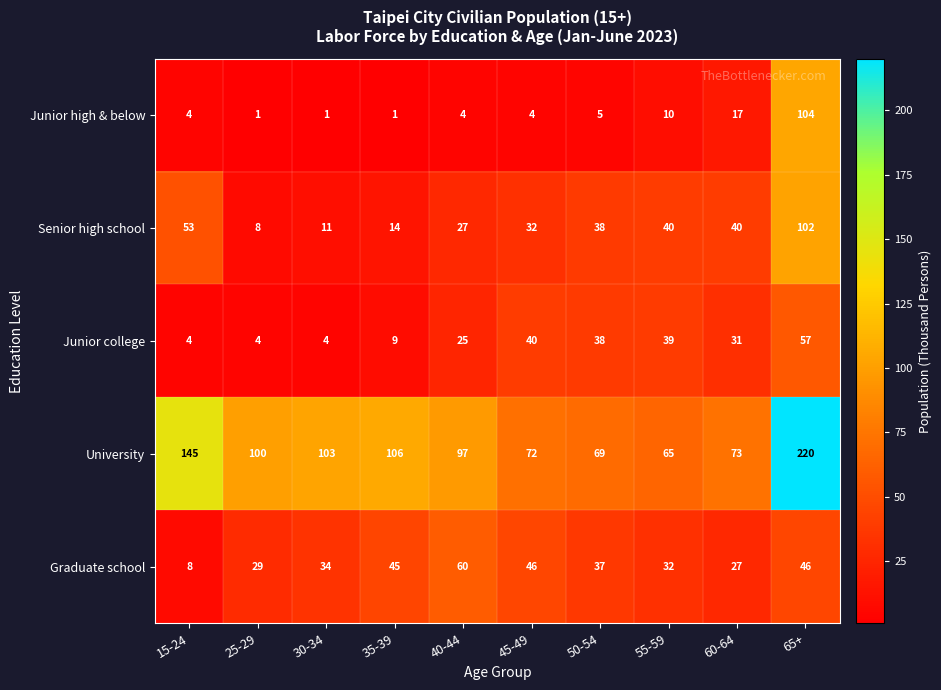

Is it true that Junior high & below equals 17 at 60-64?

True